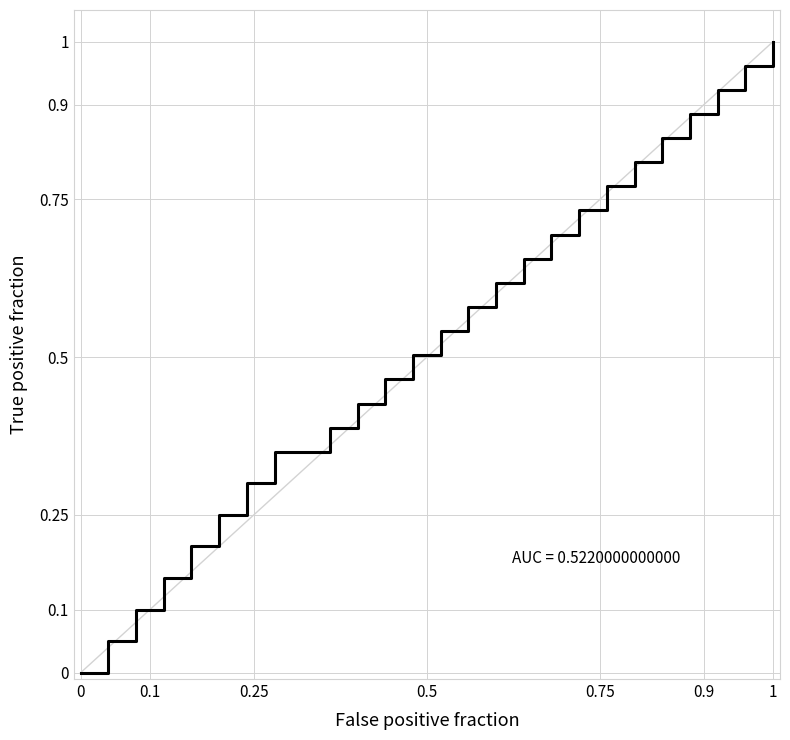

Reading right to left, extract all data points from this chart.

1.0	1.0	0.9	0.9	0.8	0.8	0.8	0.7	0.7	0.7	0.6	0.6	0.5	0.5	0.5	0.4	0.4	0.3	0.3	0.3	0.2	0.2	0.1	0.1	0.0	0.0	0.0